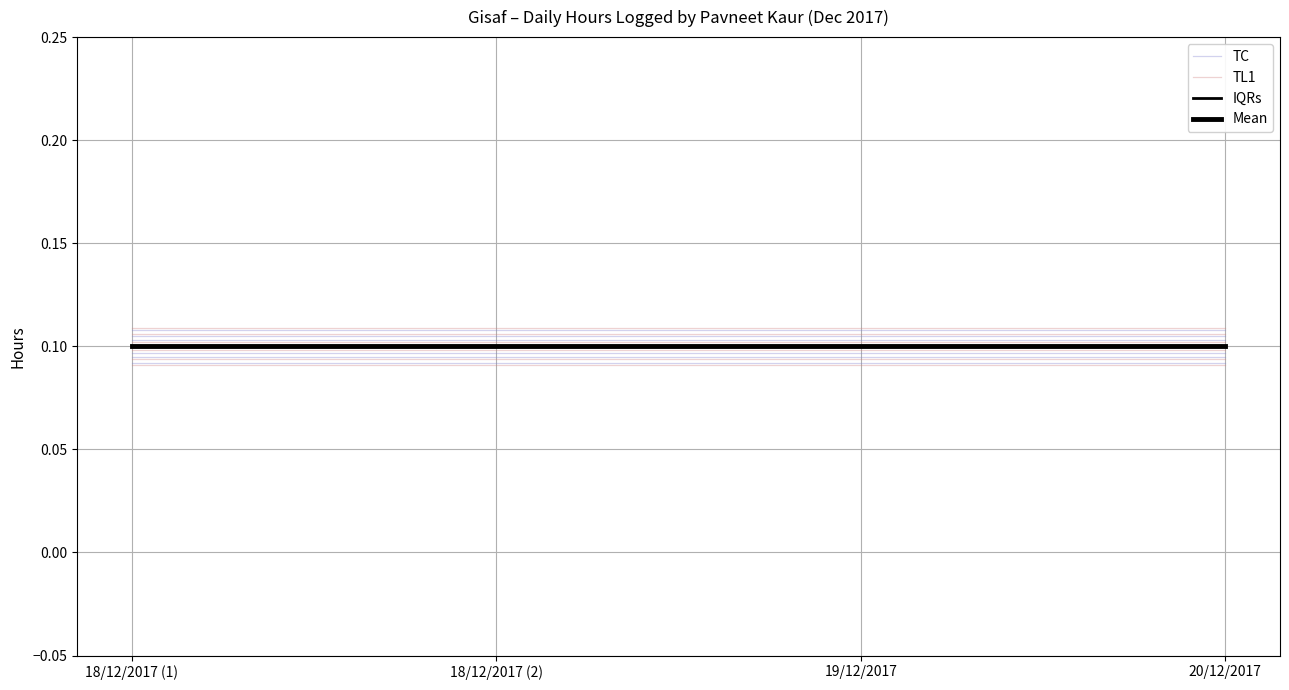

Does the chart display data point markers on the line(s)?

No